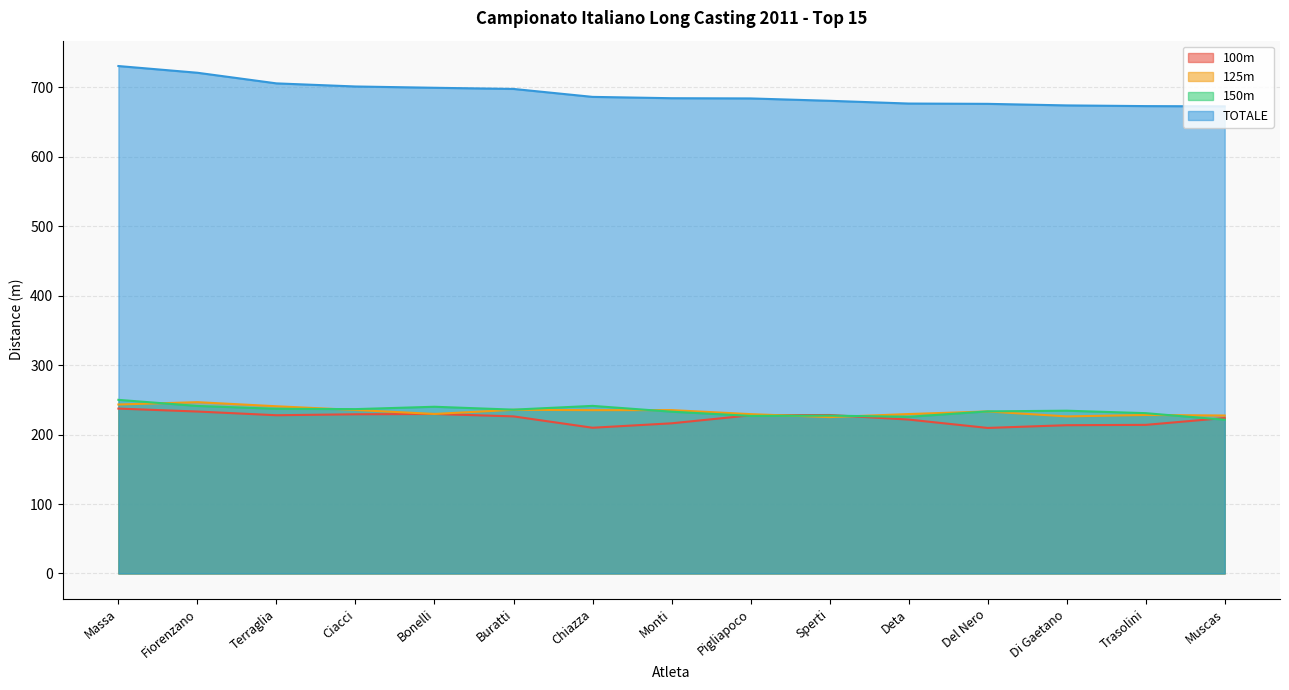

True or false: 125m has more than 1 interior local peaks.

True